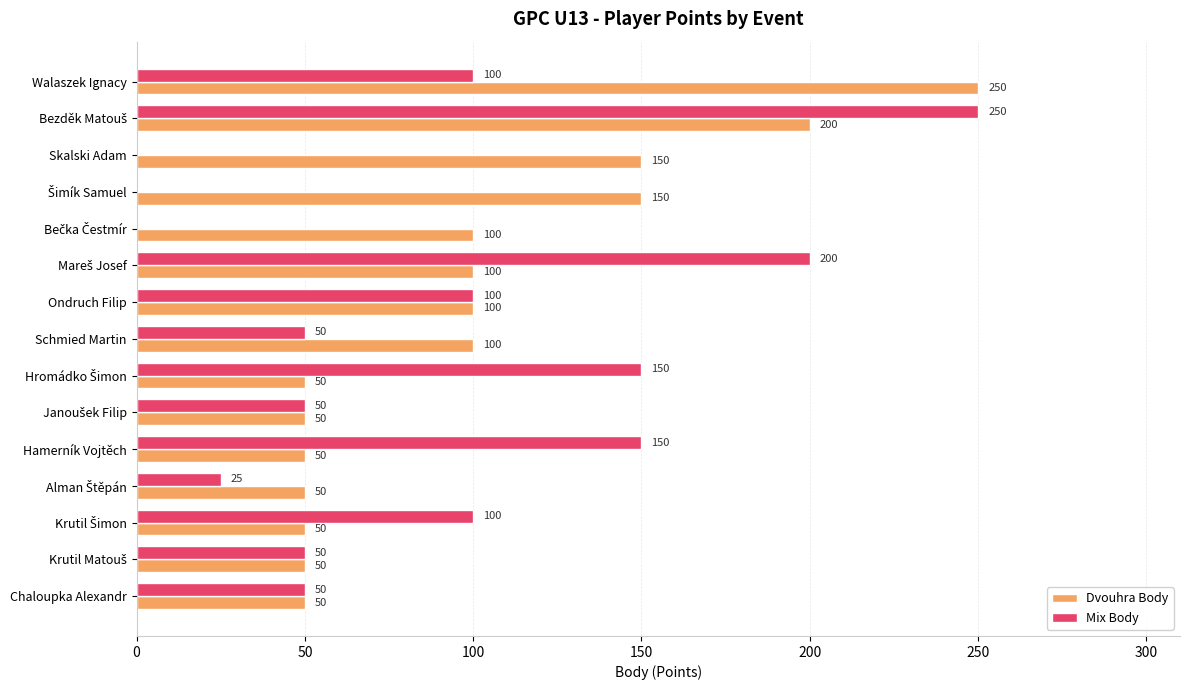

How many data points does each series have?

15